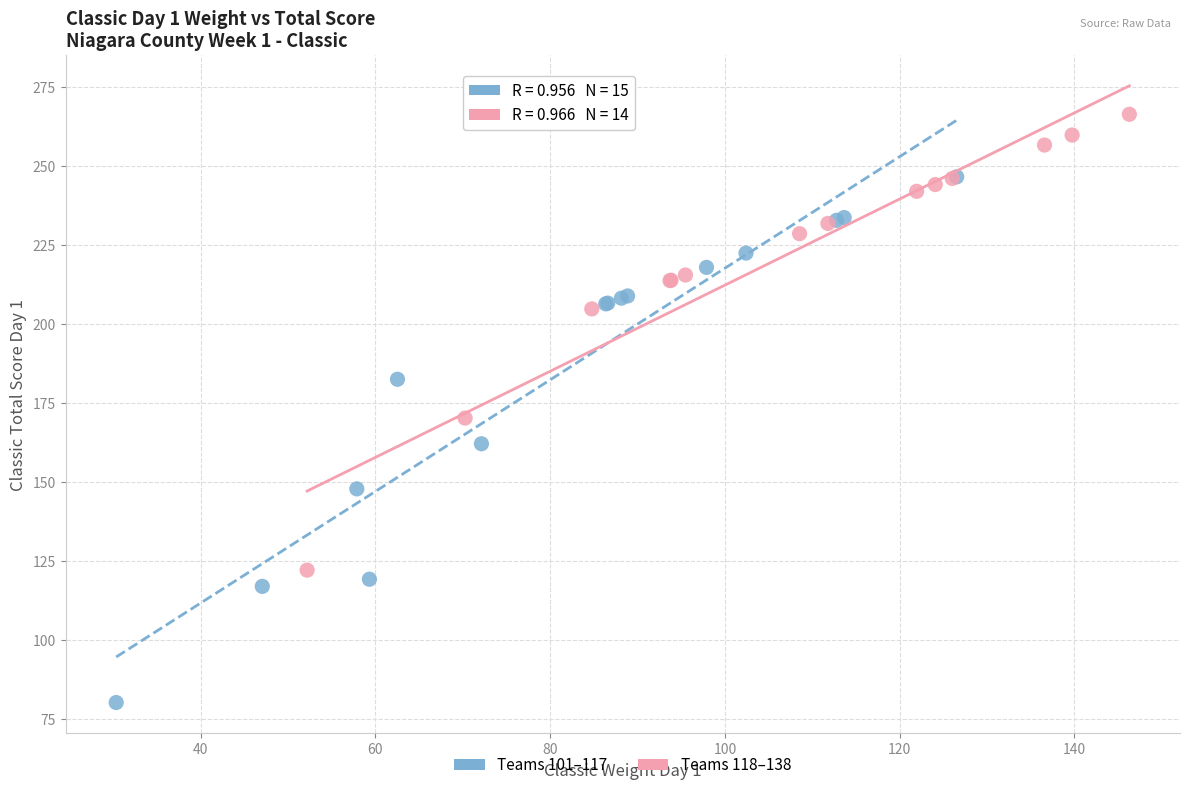

Which series has the largest Y range (max minus min)?

Teams 101–117